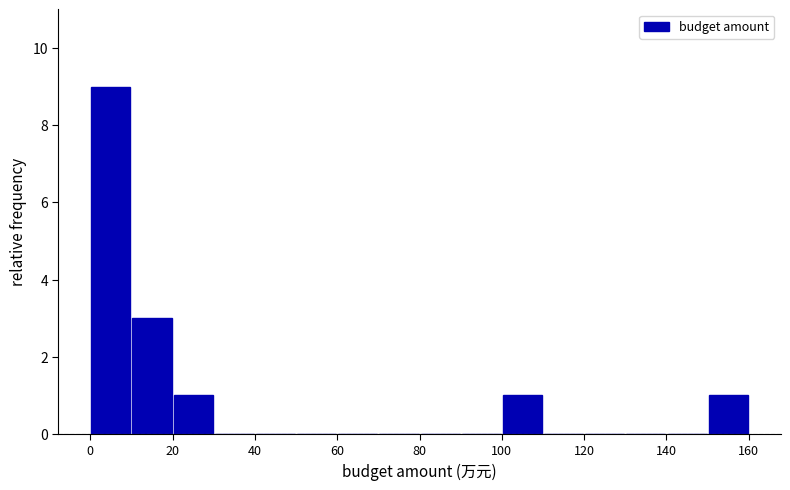

Reading left to right, transcribe this chart: for each bar, give the range it covers on the x-axis and its height. The values are not printed on the chart, so give them approximately, as read against the axis.

0 to 10: 9
10 to 20: 3
20 to 30: 1
30 to 40: 0
40 to 50: 0
50 to 60: 0
60 to 70: 0
70 to 80: 0
80 to 90: 0
90 to 100: 0
100 to 110: 1
110 to 120: 0
120 to 130: 0
130 to 140: 0
140 to 150: 0
150 to 160: 1